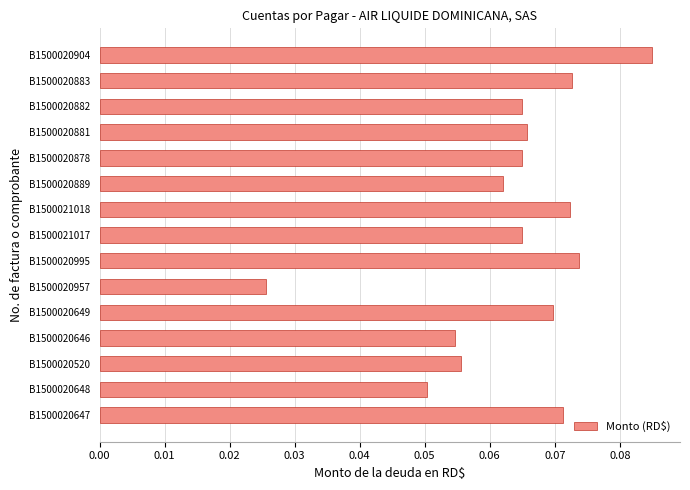

The value at B1500021018 is 0.0. True or false?

False